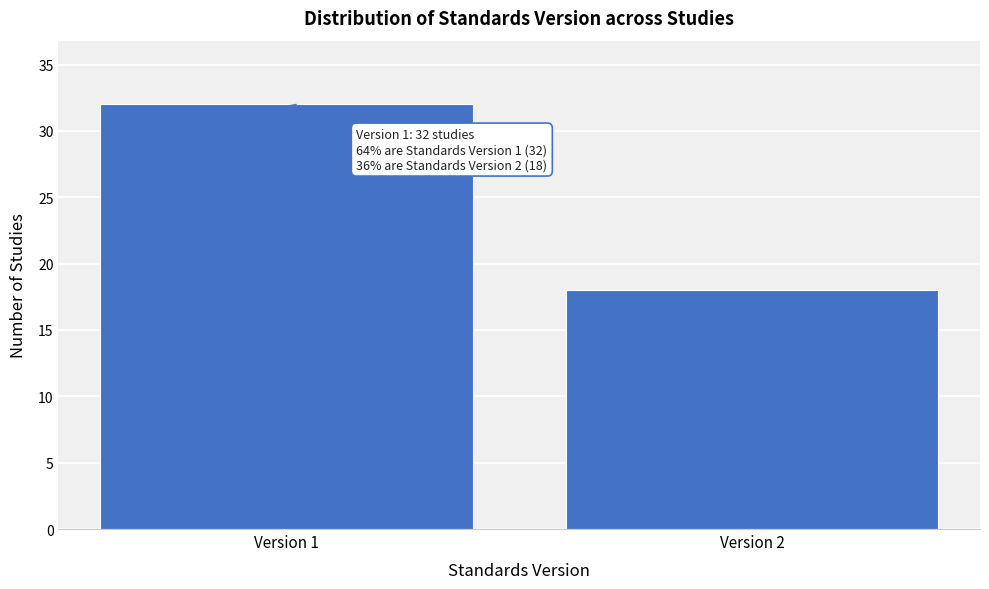

Reading left to right, list all the values displayed in this chart.

Version 1=32	Version 2=18